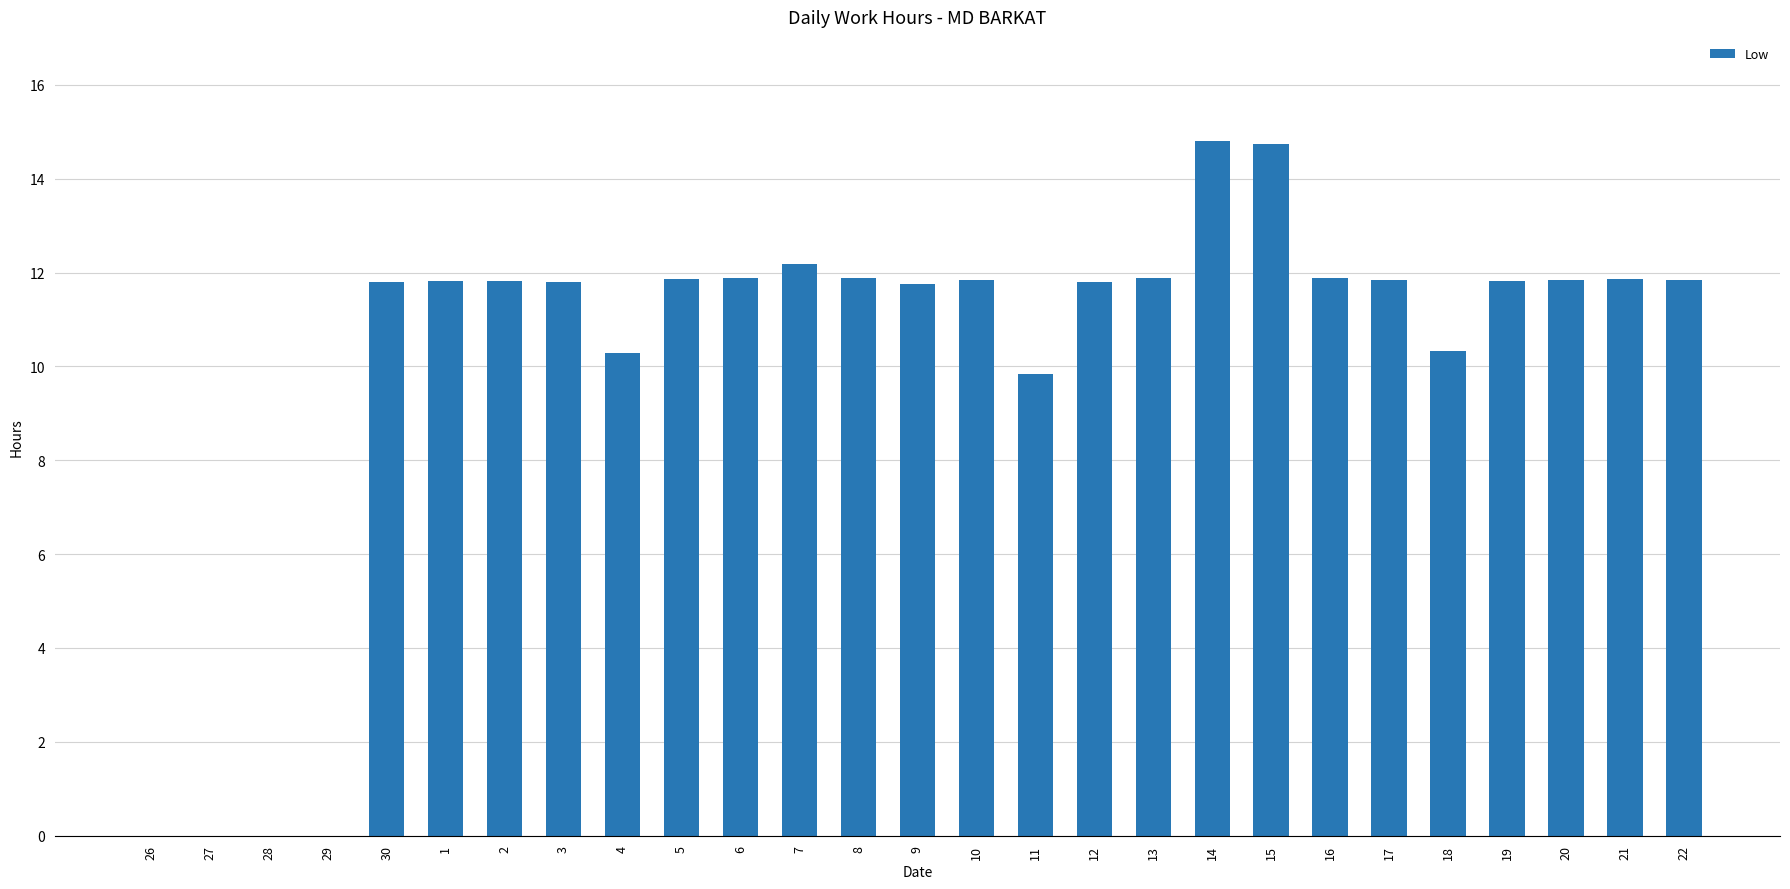

What is the sum of all values?

273.4